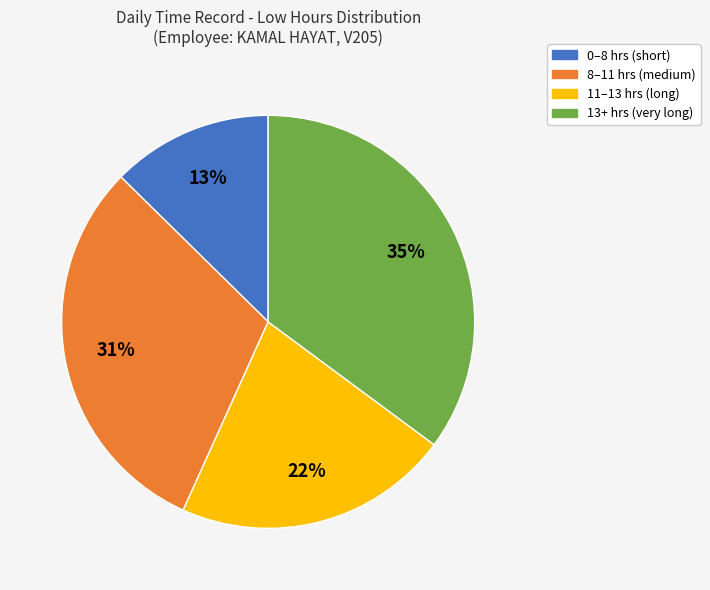

Does any single category account for the majority?

No